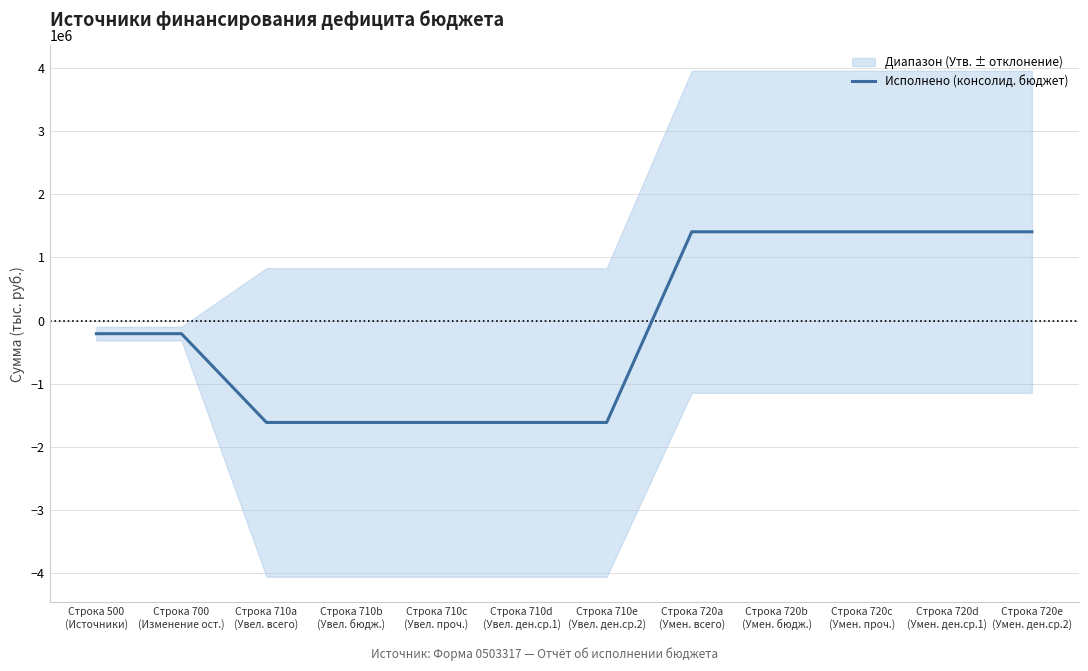

Rank the categories by value from lowest to highest.

Строка 710a
(Увел. всего), Строка 710b
(Увел. бюдж.), Строка 710c
(Увел. проч.), Строка 710d
(Увел. ден.ср.1), Строка 710e
(Увел. ден.ср.2), Строка 500
(Источники), Строка 700
(Изменение ост.), Строка 720a
(Умен. всего), Строка 720b
(Умен. бюдж.), Строка 720c
(Умен. проч.), Строка 720d
(Умен. ден.ср.1), Строка 720e
(Умен. ден.ср.2)